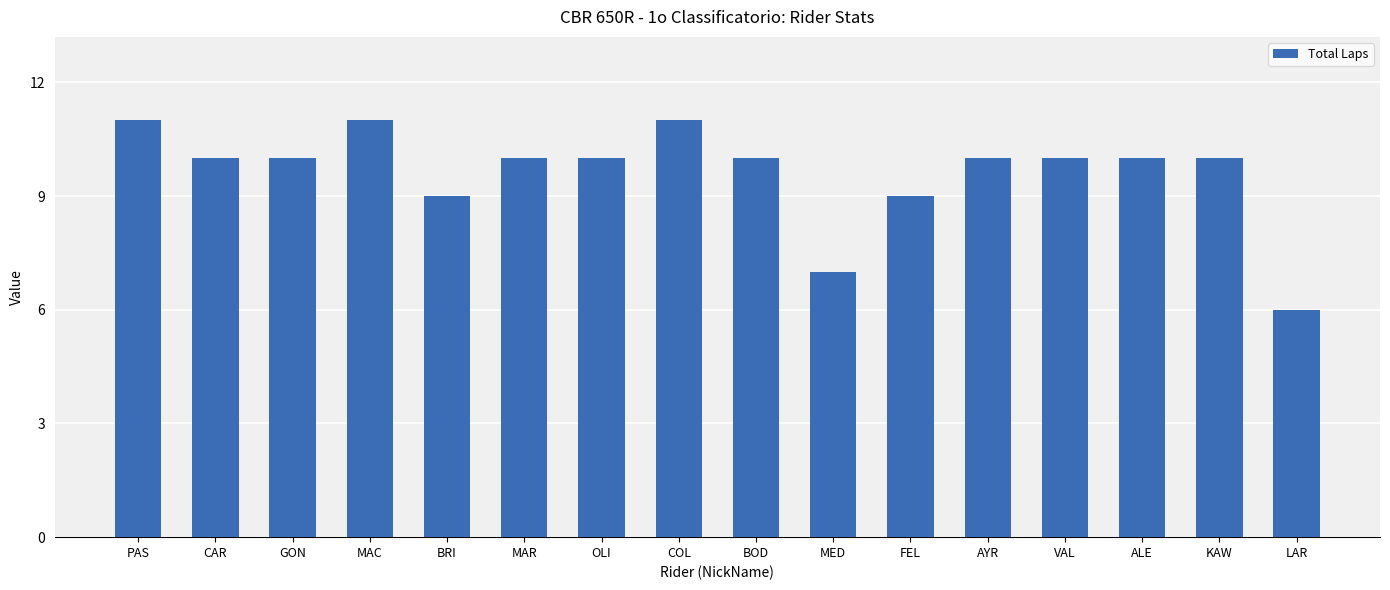

What is the label of the 5th bar from the left?

BRI